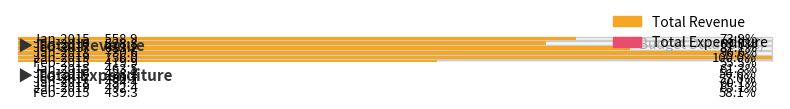

What is the total value across all series at Jan-2019?

1248.4